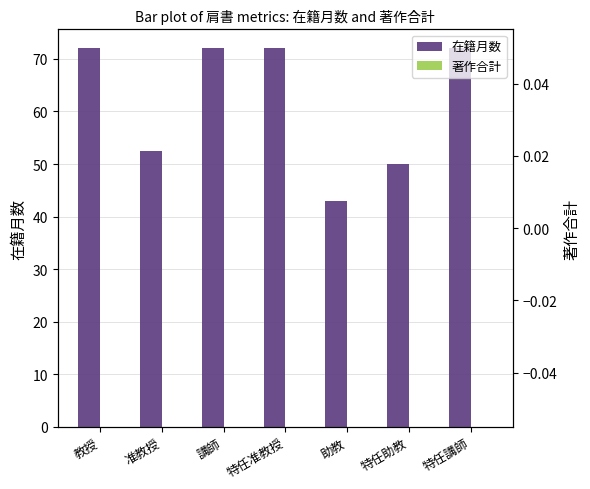

Rank the categories by 在籍月数 value from lowest to highest.

助教, 特任助教, 准教授, 教授, 講師, 特任准教授, 特任講師